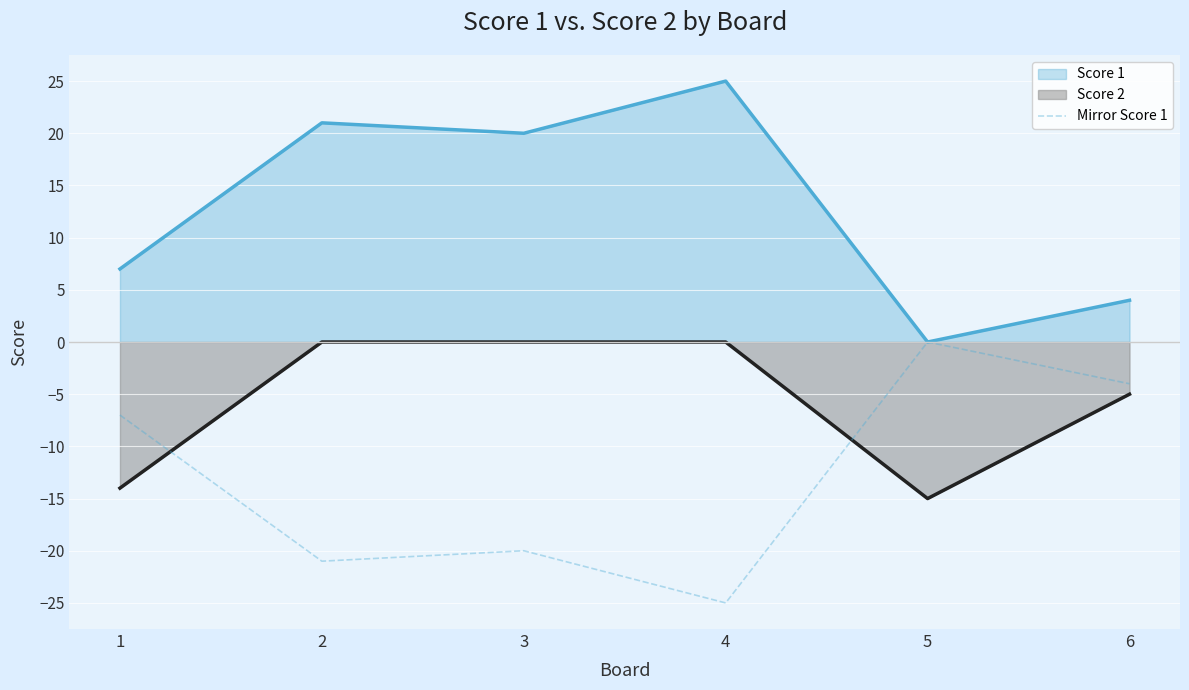

True or false: Score 1 and Mirror Score 1 intersect in this chart.

False